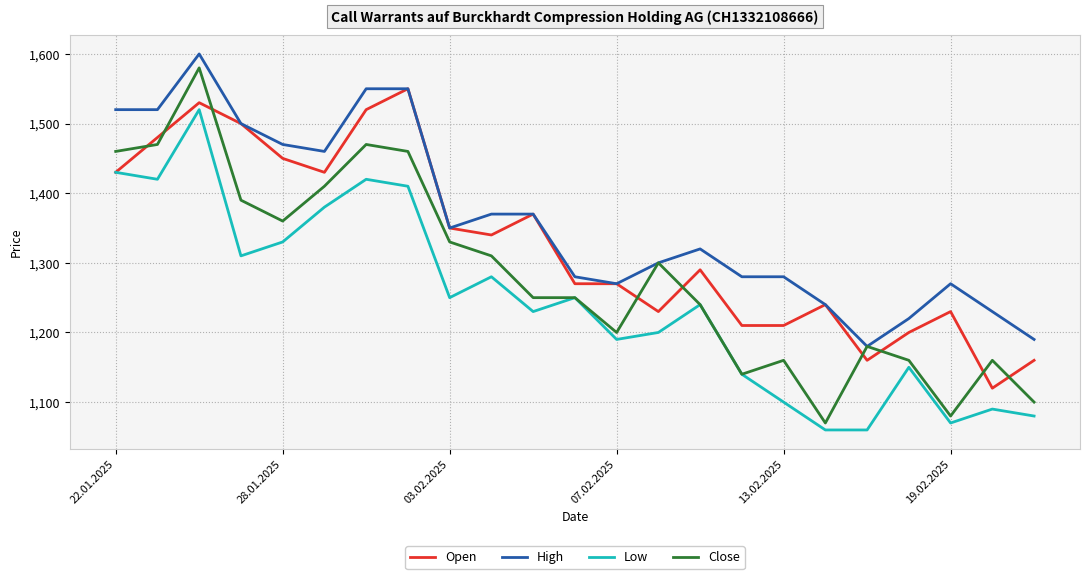

What is the highest value of the Low series?

1520